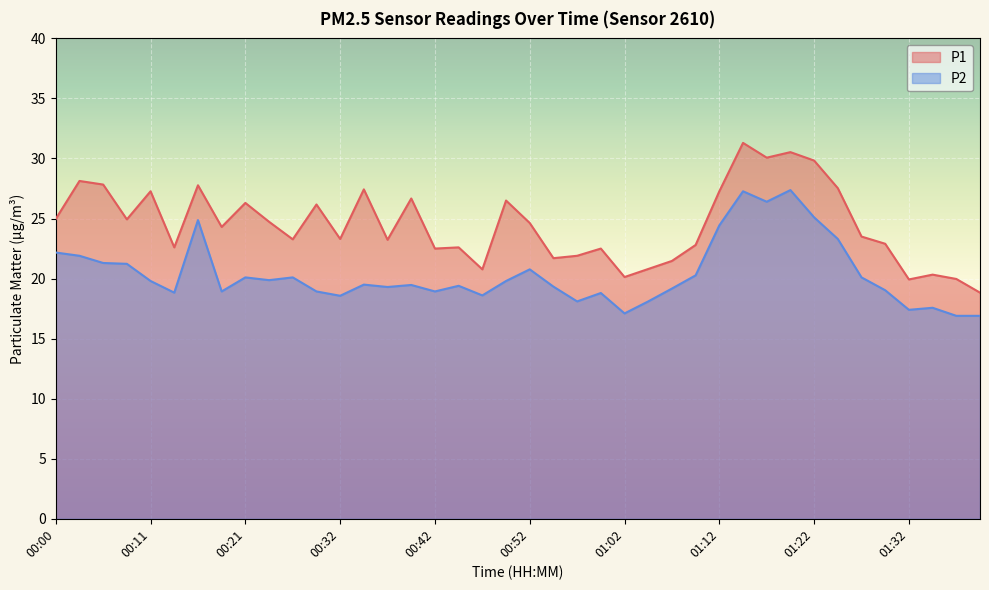

What is the label of the 26th point from the left?

01:05